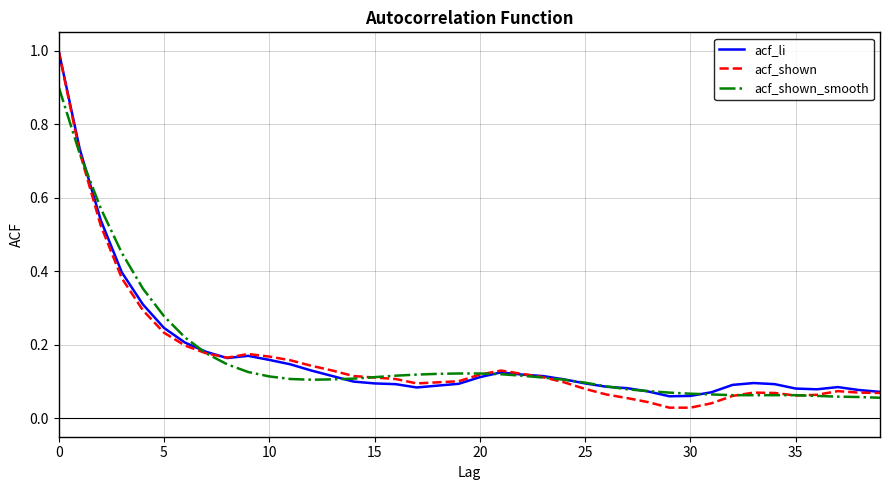

True or false: acf_shown has more than 0 interior local peaks.

True